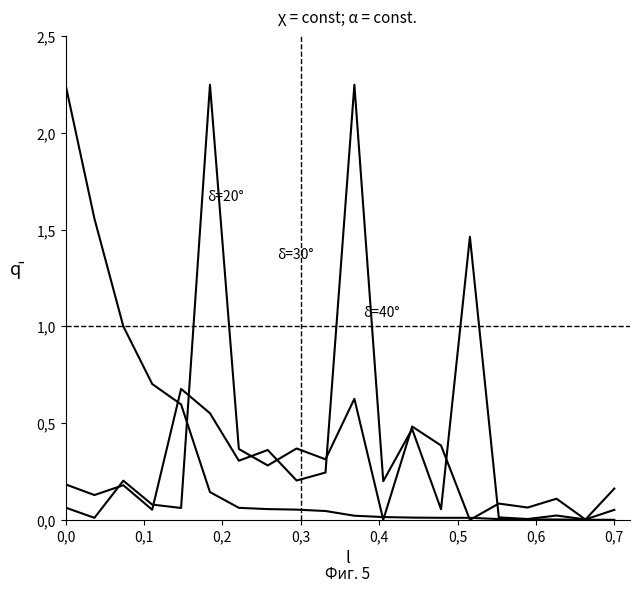

Which has a higher value, 0,0 or 0,2?

0,0